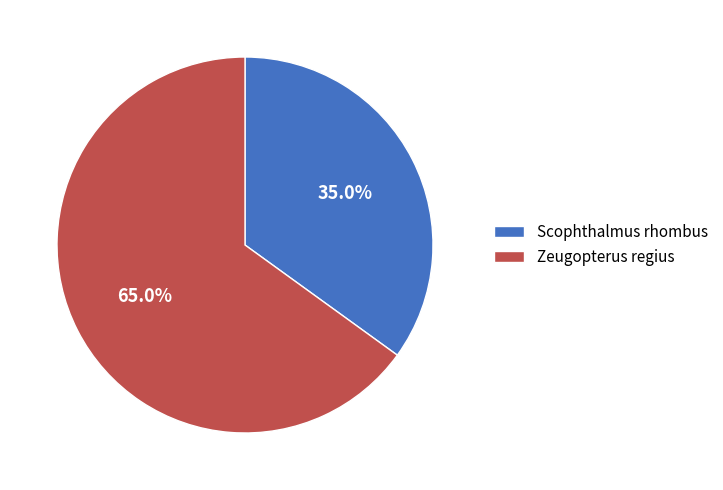

Rank the categories by value from lowest to highest.

Scophthalmus rhombus, Zeugopterus regius